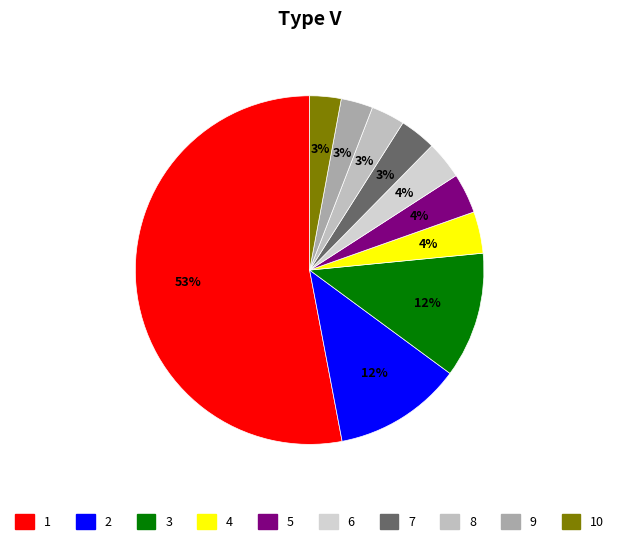

To the nearest percent, what is the difference between the largest and smallest slice percentages?

50%